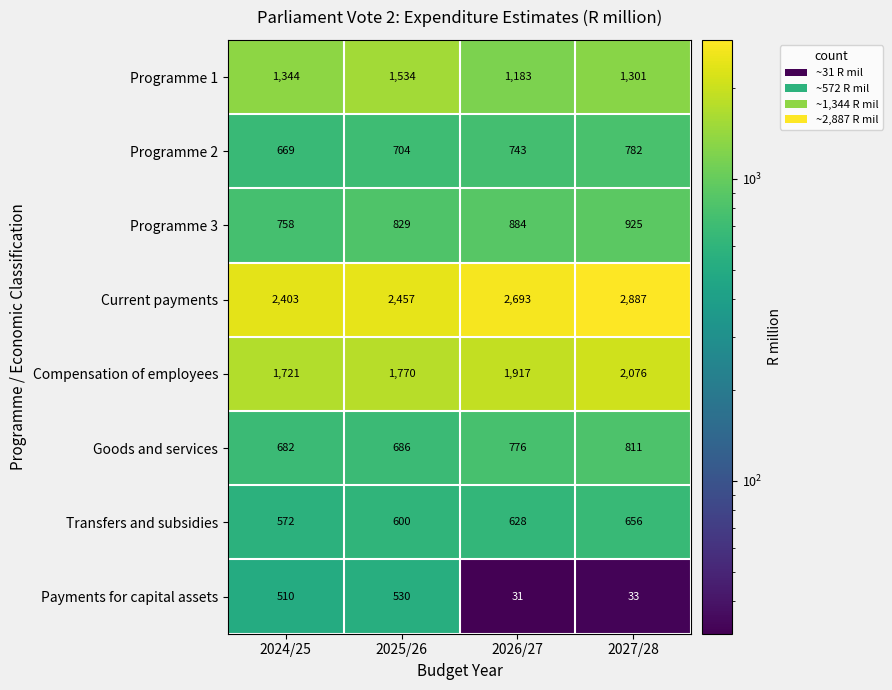

Where is Current payments nearest to the value 2645?

2026/27